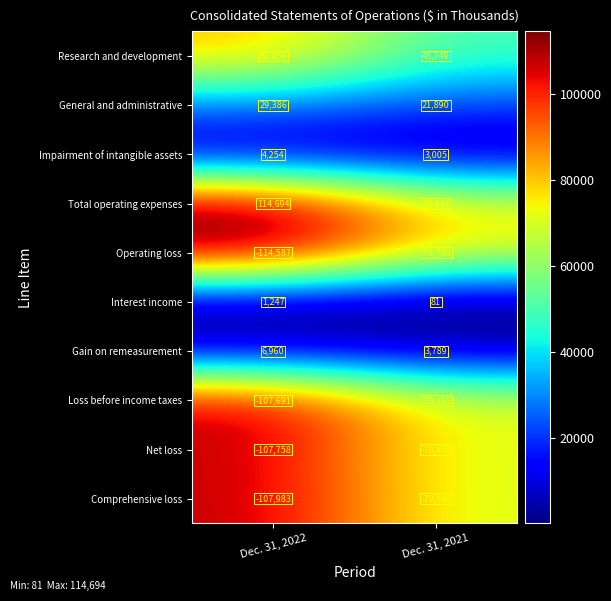

At which category is the sum across all series the highest?

Dec. 31, 2021